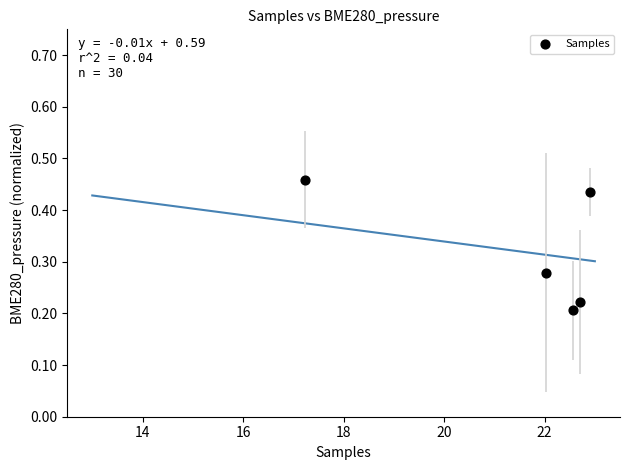

What is the range of X values (max minus min)?

5.7